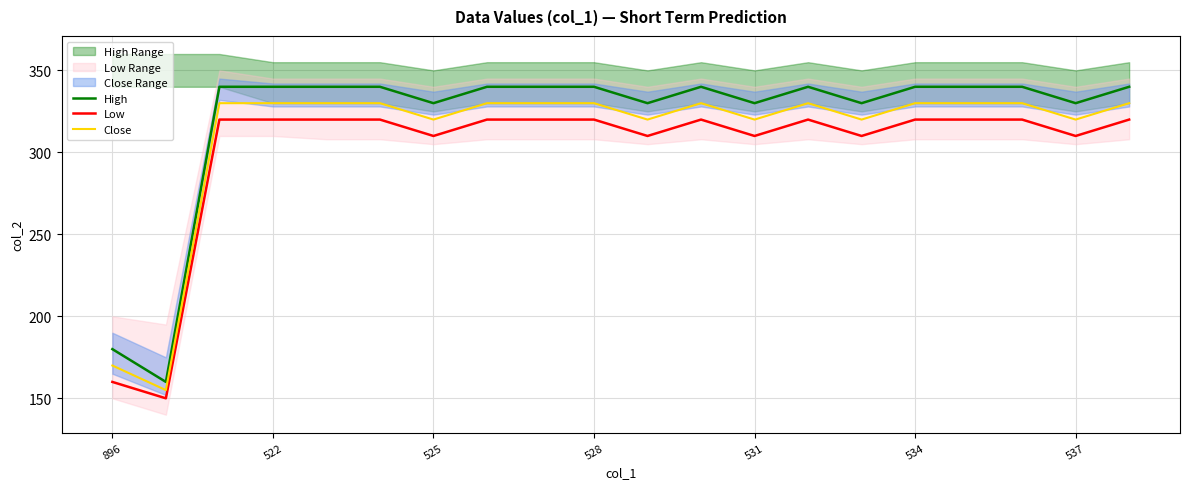

True or false: Low and High cross at least once.

False